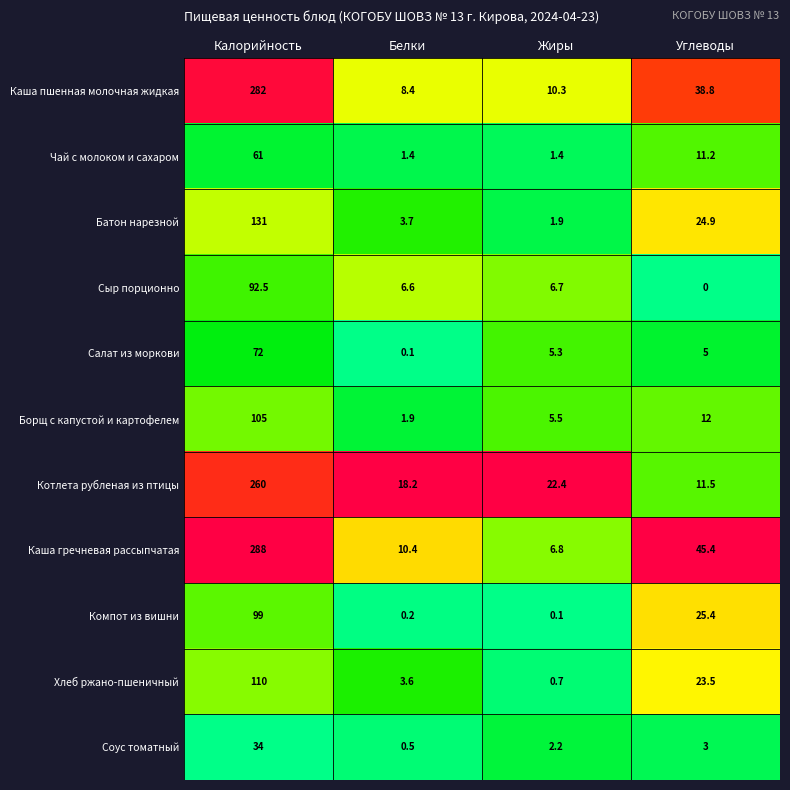

Is it true that Каша гречневая рассыпчатая equals 45.4 at Углеводы?

True